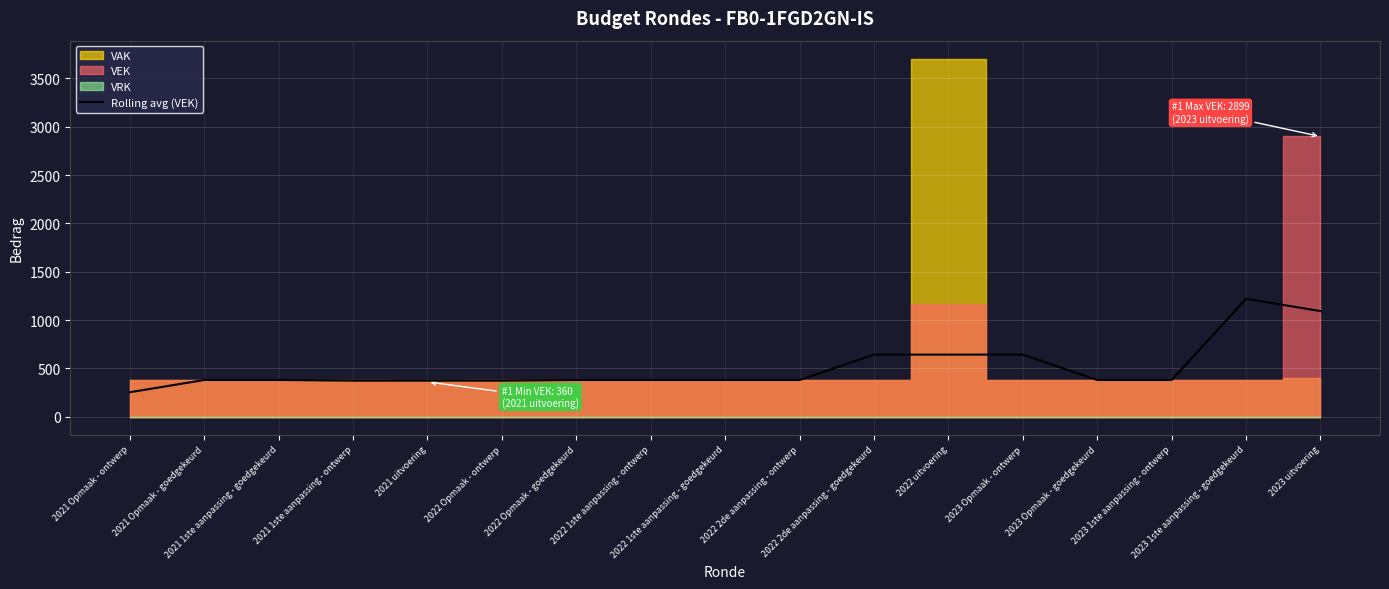

What is the average value?

509.1